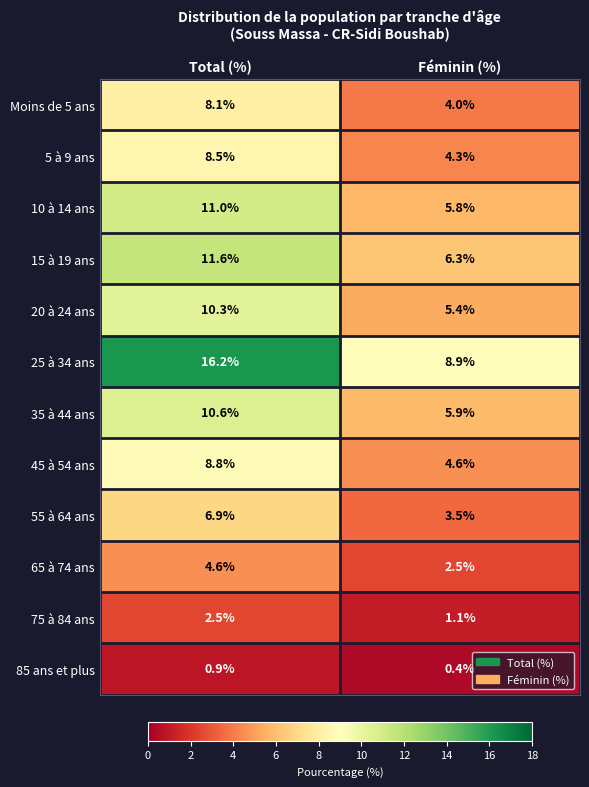

Reading left to right, transcribe all the data shown in this chart.

Moins de 5 ans: Total (%)=8.1	Féminin (%)=4.0
5 à 9 ans: Total (%)=8.5	Féminin (%)=4.3
10 à 14 ans: Total (%)=11.0	Féminin (%)=5.8
15 à 19 ans: Total (%)=11.6	Féminin (%)=6.3
20 à 24 ans: Total (%)=10.3	Féminin (%)=5.4
25 à 34 ans: Total (%)=16.2	Féminin (%)=8.9
35 à 44 ans: Total (%)=10.6	Féminin (%)=5.9
45 à 54 ans: Total (%)=8.8	Féminin (%)=4.6
55 à 64 ans: Total (%)=6.9	Féminin (%)=3.5
65 à 74 ans: Total (%)=4.6	Féminin (%)=2.5
75 à 84 ans: Total (%)=2.5	Féminin (%)=1.1
85 ans et plus: Total (%)=0.9	Féminin (%)=0.4